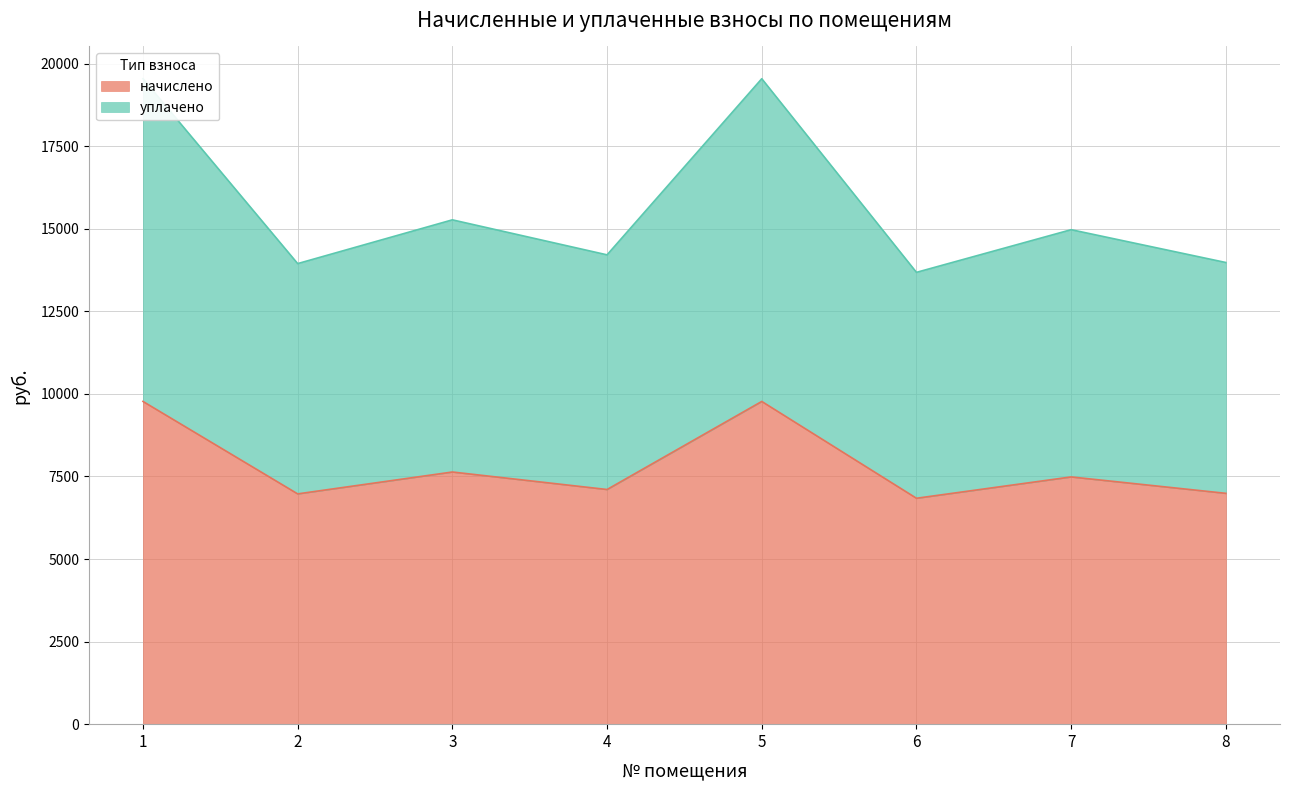

At which label does начислено reach its minimum?

6